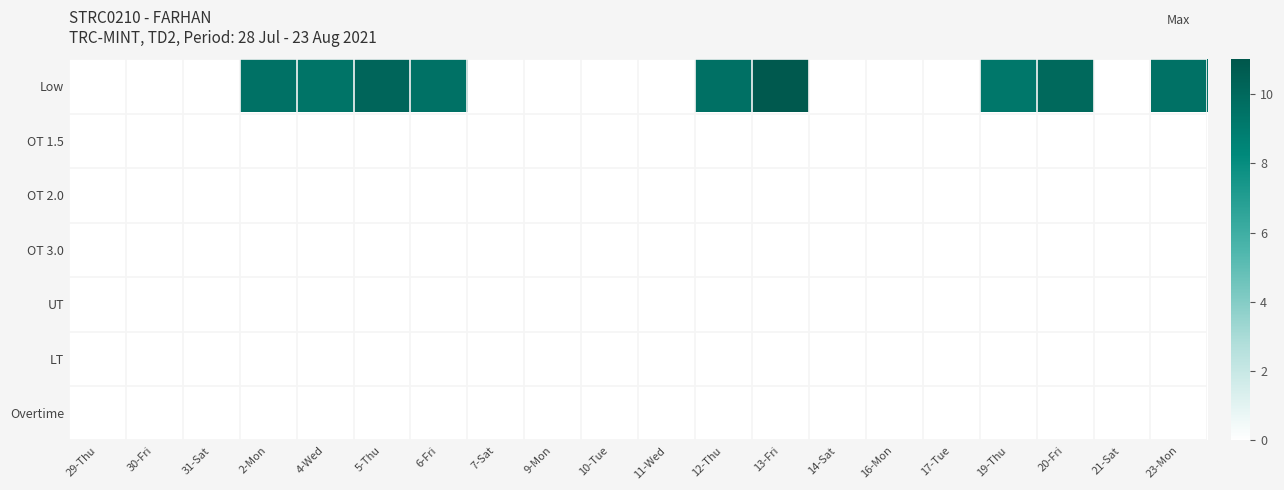

At how many categories does at least one series exceed 3?

9